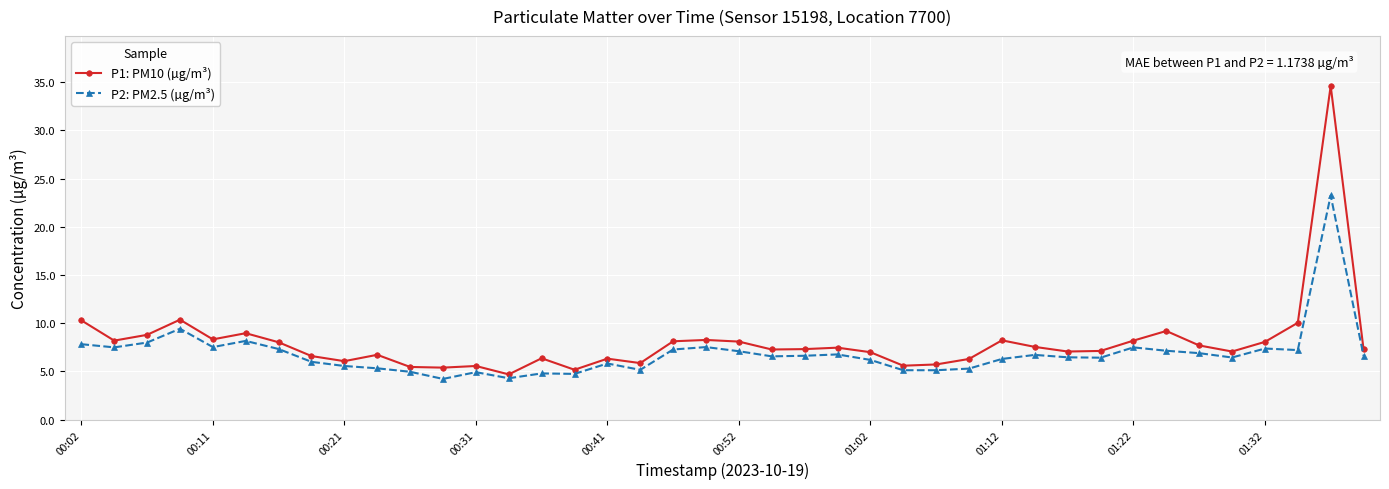

How many series are shown in this chart?

2